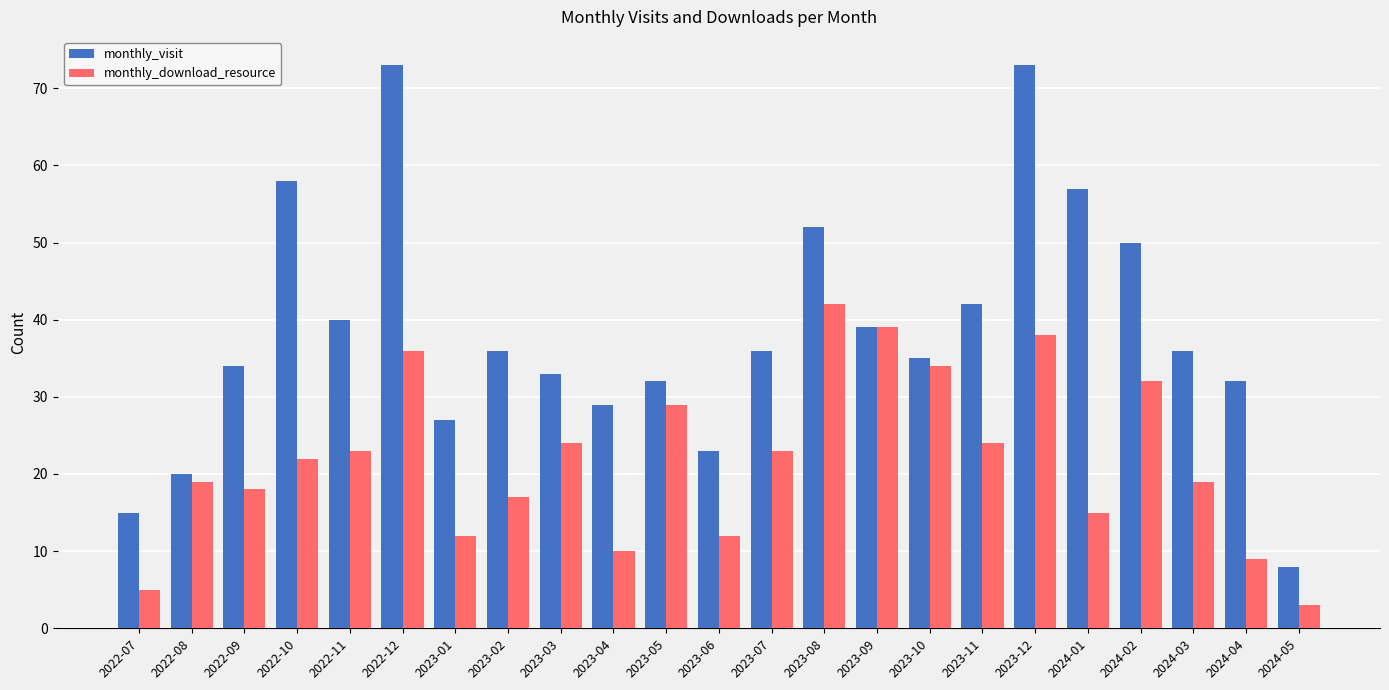

How many data points in monthly_download_resource are less than 22?

11